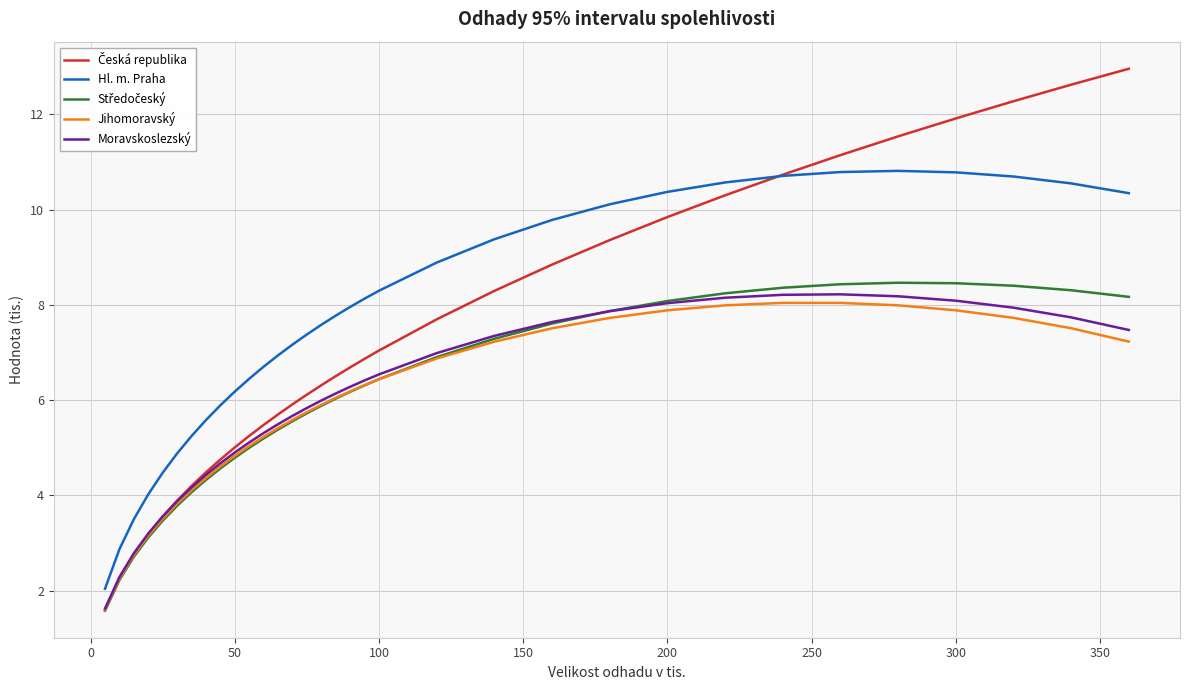

Which series has the largest total across all categories?

Hl. m. Praha